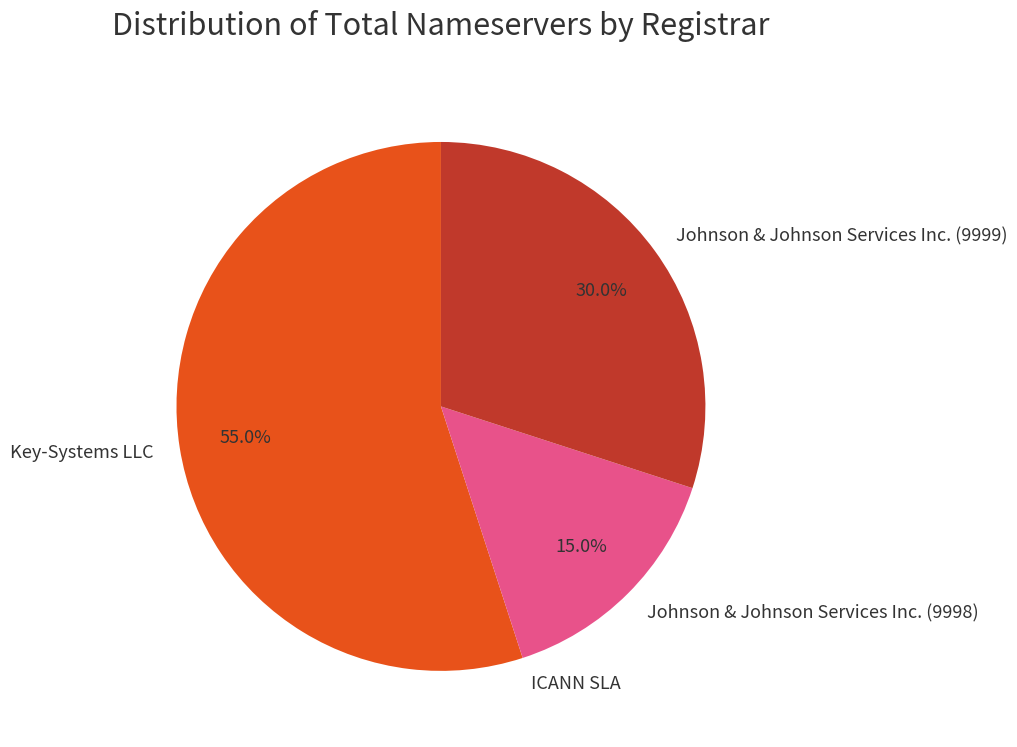

True or false: Key-Systems LLC accounts for 49% of the total.

False